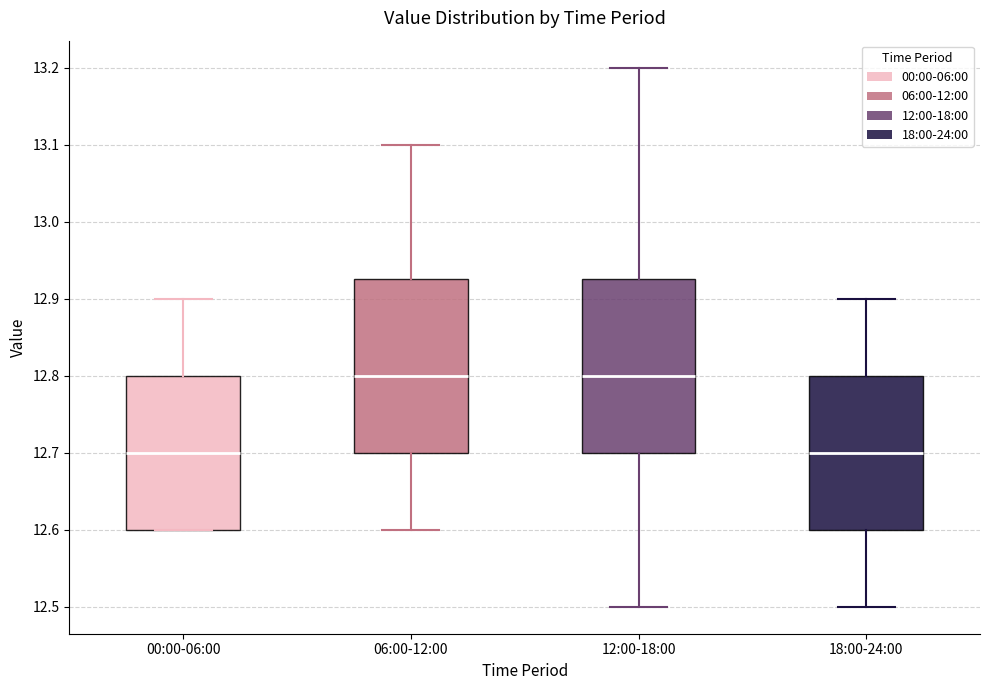

Where does the lower whisker of the box for 06:00-12:00 end on the y-axis? The values are not printed on the chart, so give them approximately, as read against the axis.

12.60